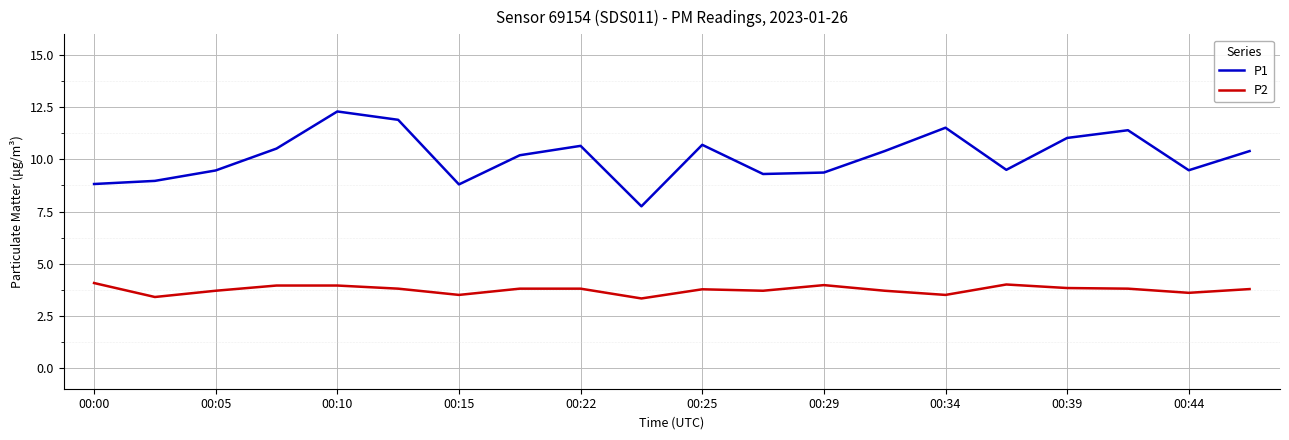

True or false: P2 and P1 cross at least once.

False